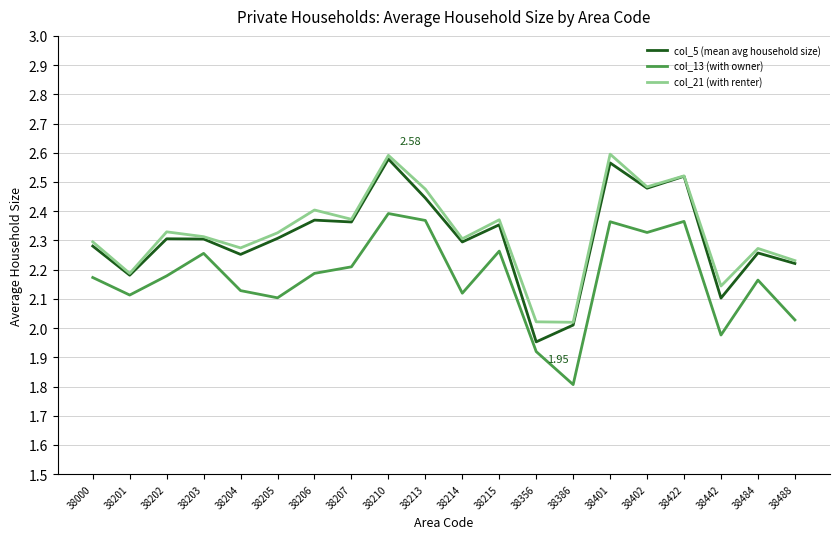

Between 38201 and 38442, which series saw the biggest shift?

col_13 (with owner)